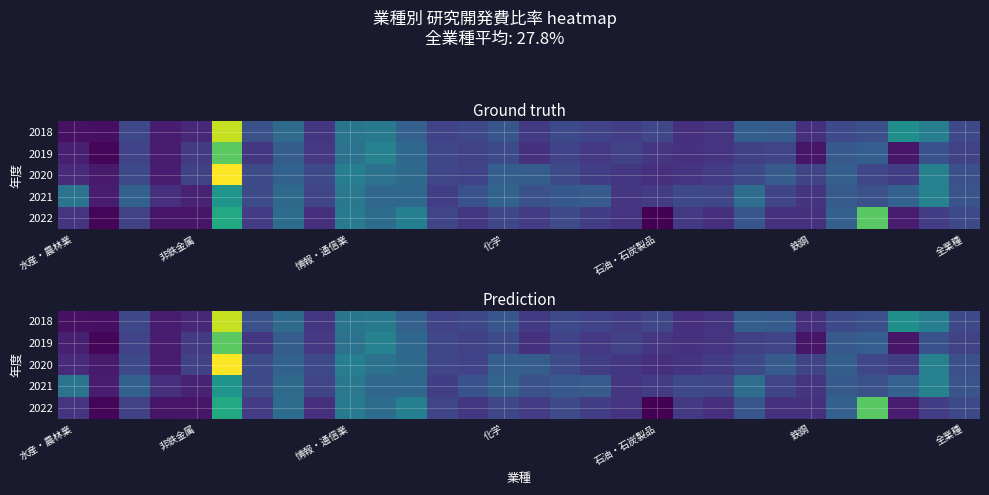

True or false: 2018 has a value of 8.0 at 水産・農林業.

False